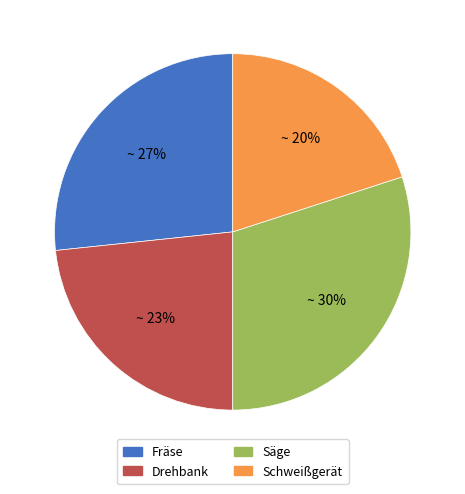

Which category has the biggest portion of the pie?

Säge